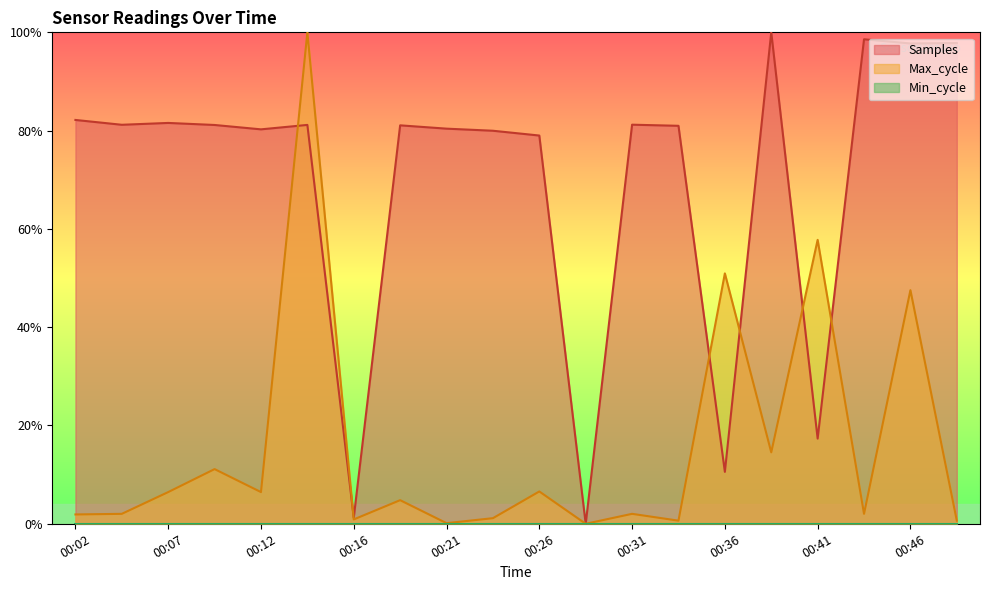

True or false: Max_cycle has a value of 0.0 at 00:19.

True